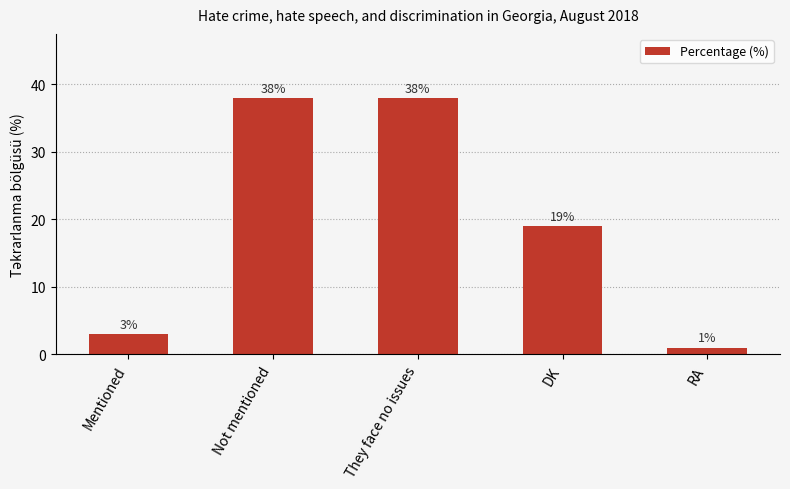

Reading left to right, transcribe all the data shown in this chart.

Mentioned=3	Not mentioned=38	They face no issues=38	DK=19	RA=1